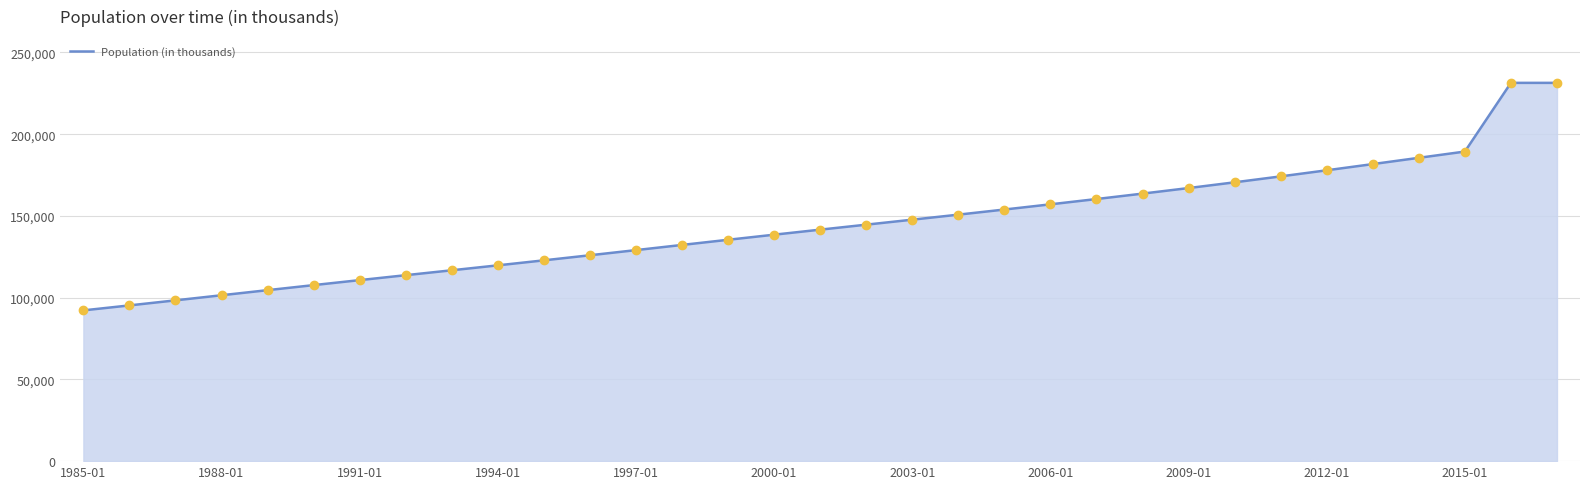

What is the greatest value displayed?

231402